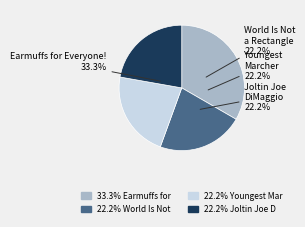

The Joltin Joe DiMaggio slice represents 22% of the pie. True or false?

True